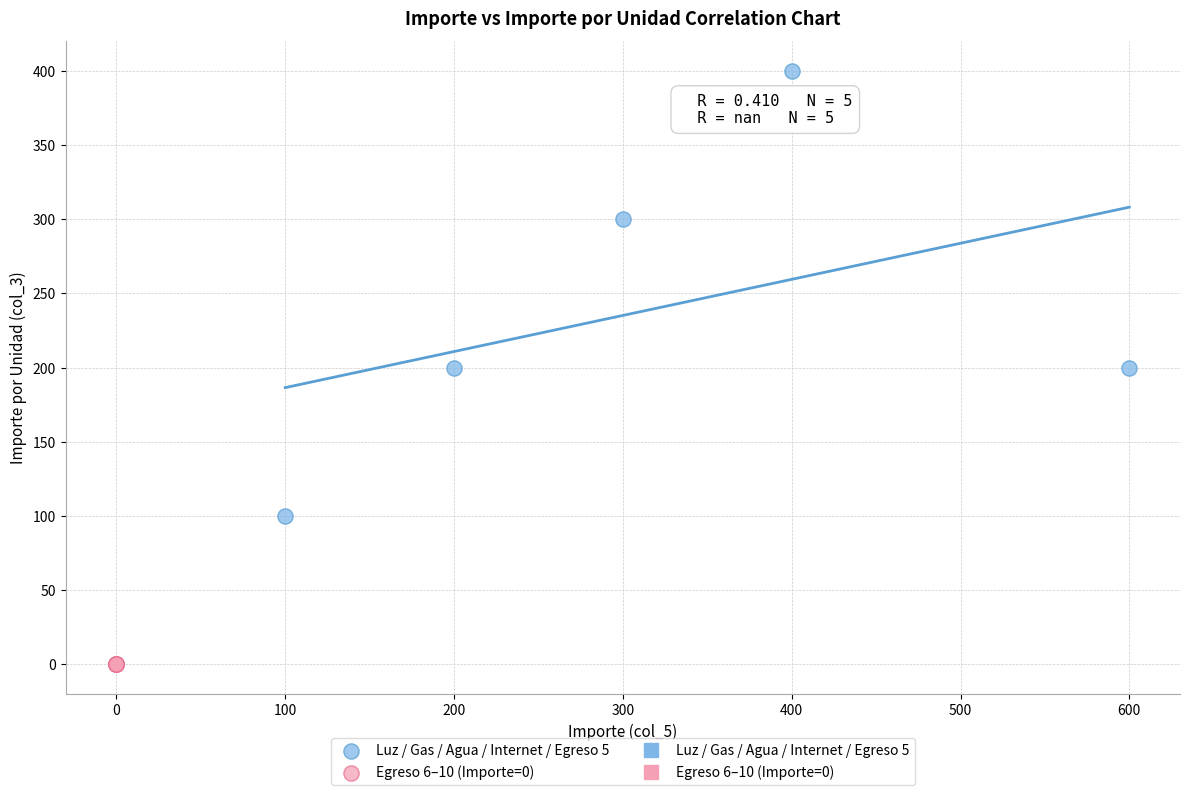

Which series contains the highest Y value?

Luz / Gas / Agua / Internet / Egreso 5